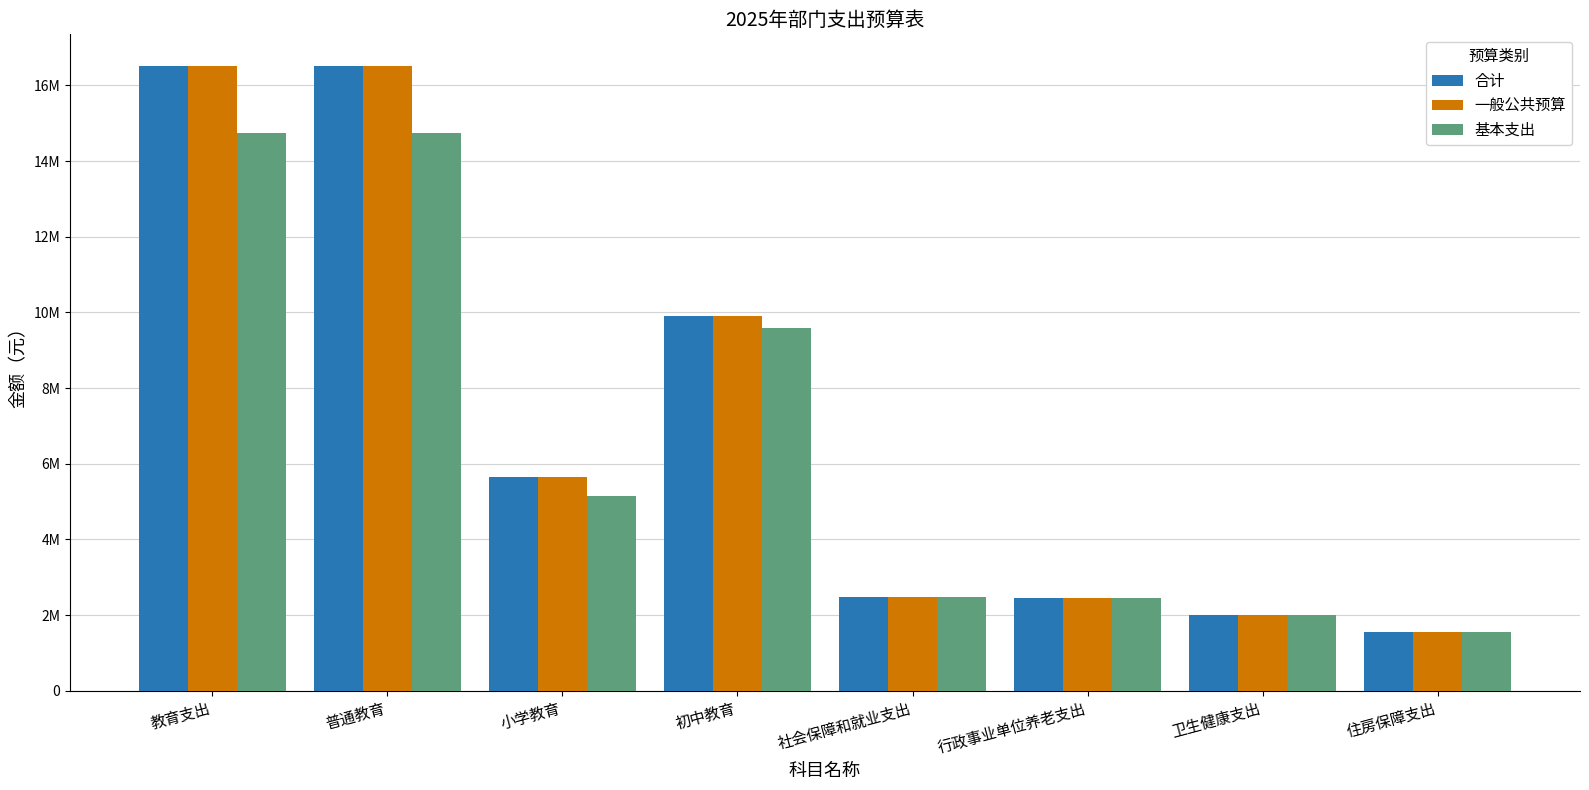

What is the label of the 3rd bar from the right?

行政事业单位养老支出